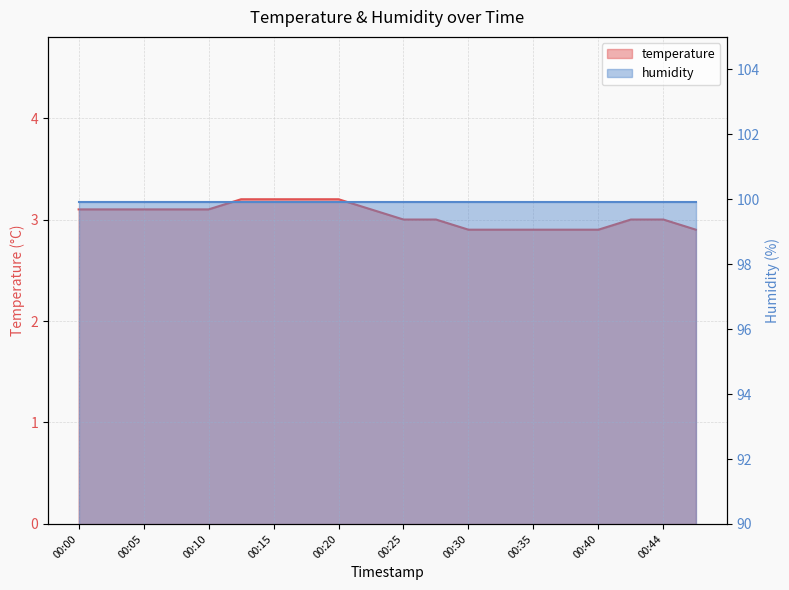

Read the value at 00:13.

3.2